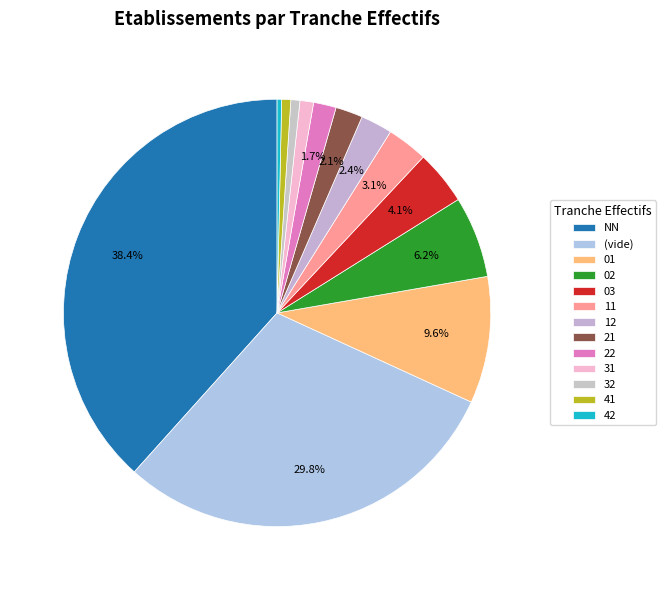

To the nearest percent, what is the average slice percentage?

8%